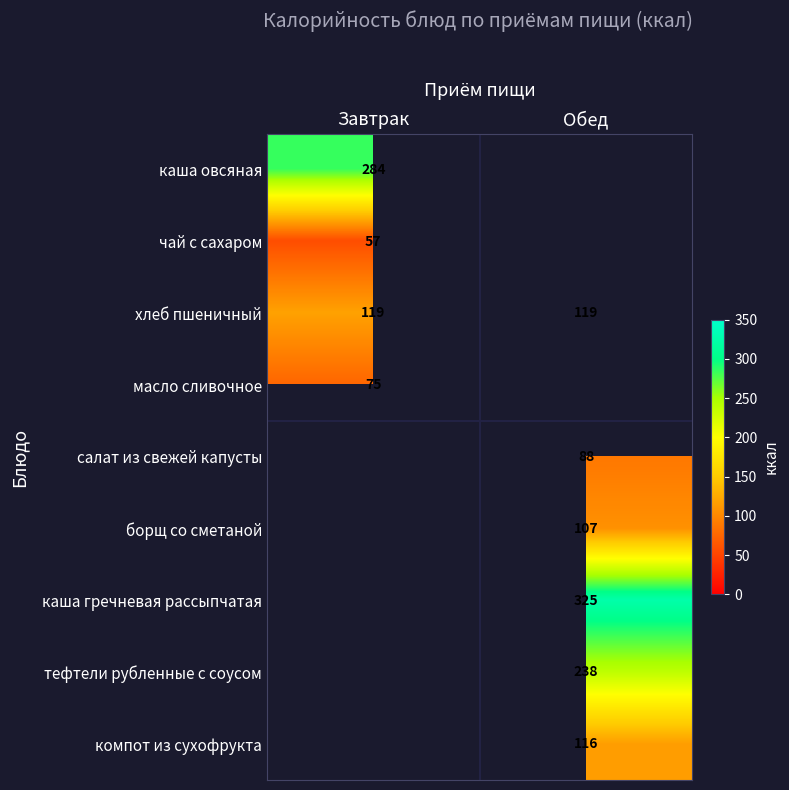

True or false: хлеб пшеничный has a value of 166 at Завтрак.

False